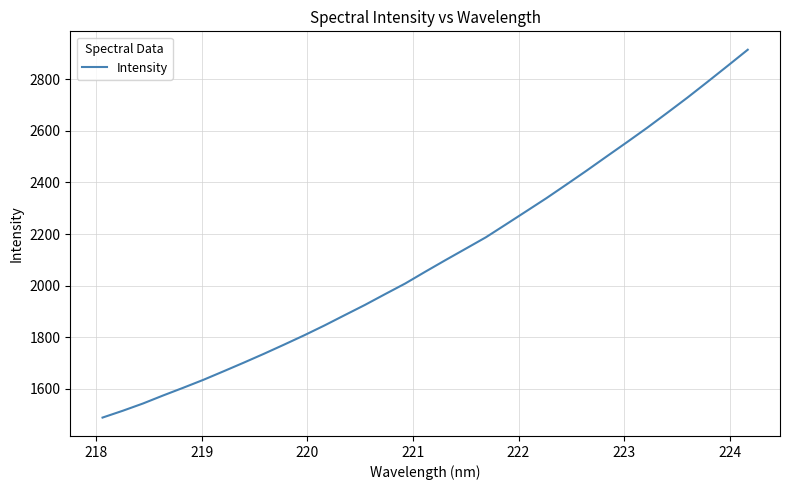

What is the difference between the maximum and minimum values?

1427.0